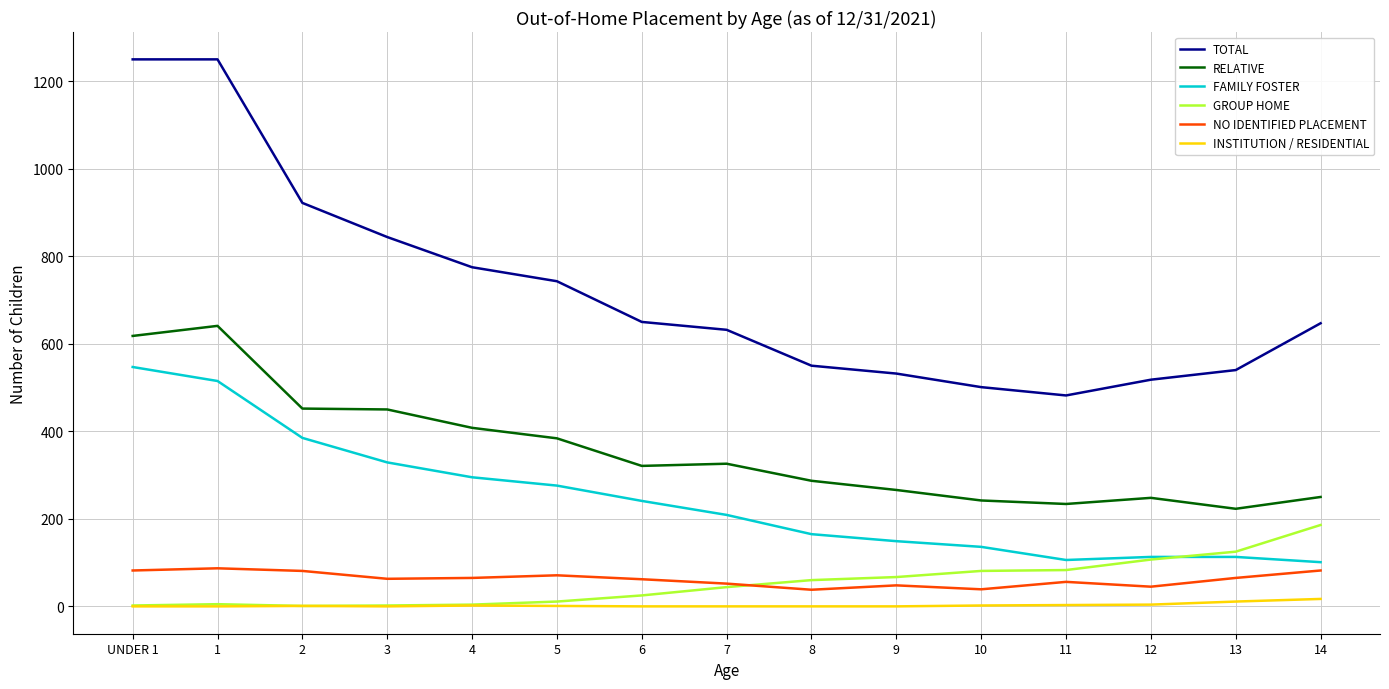

At which label does GROUP HOME reach its peak?

14